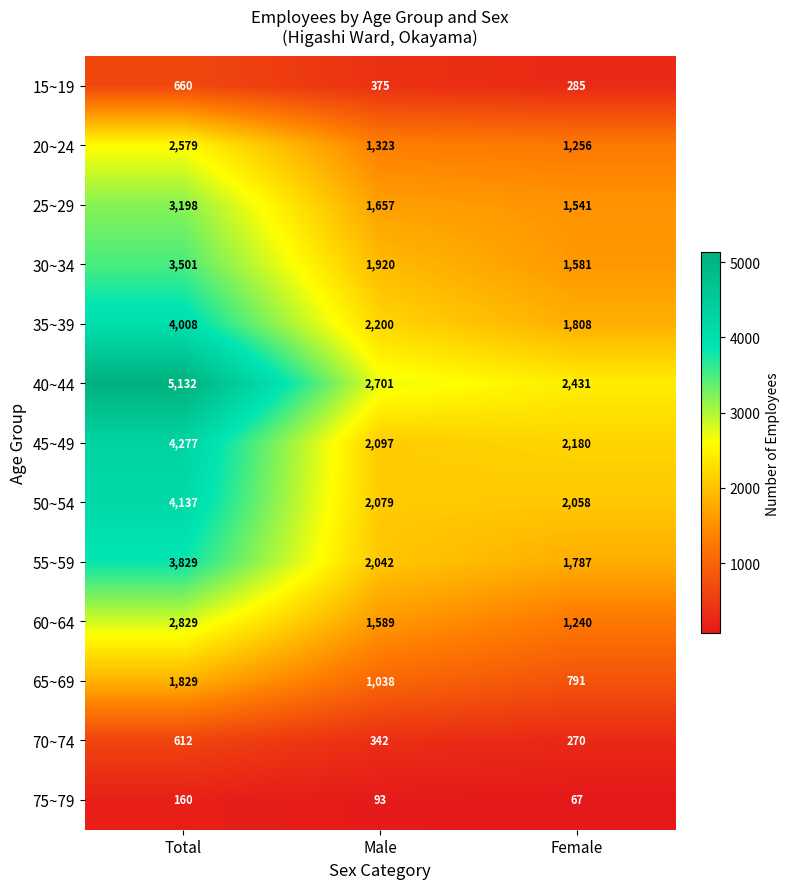

Which series changed the most between Male and Female?

35~39